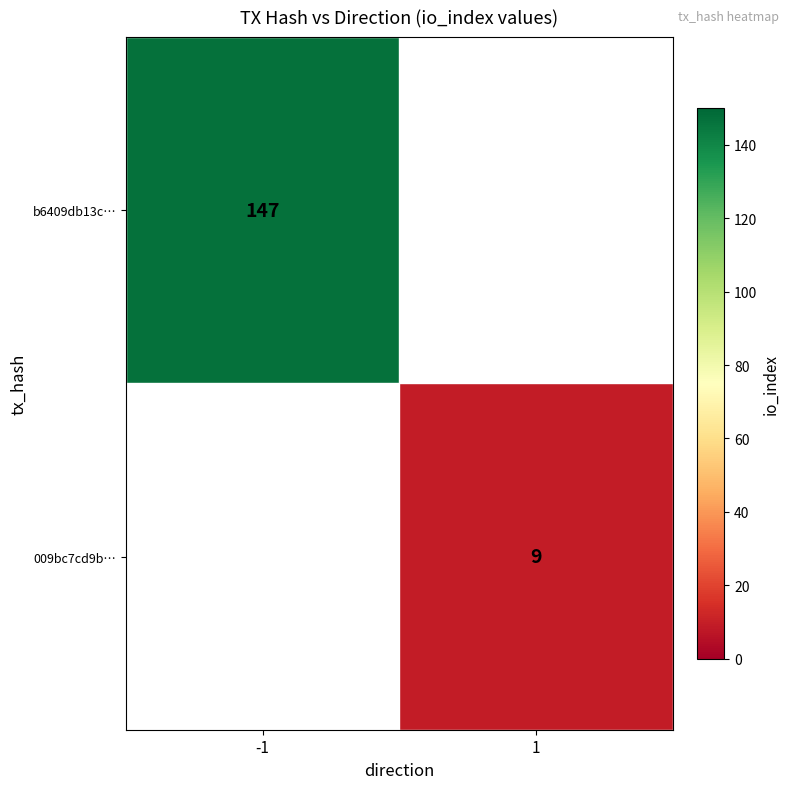

Is it true that 009bc7cd9b… equals 16 at 1?

False